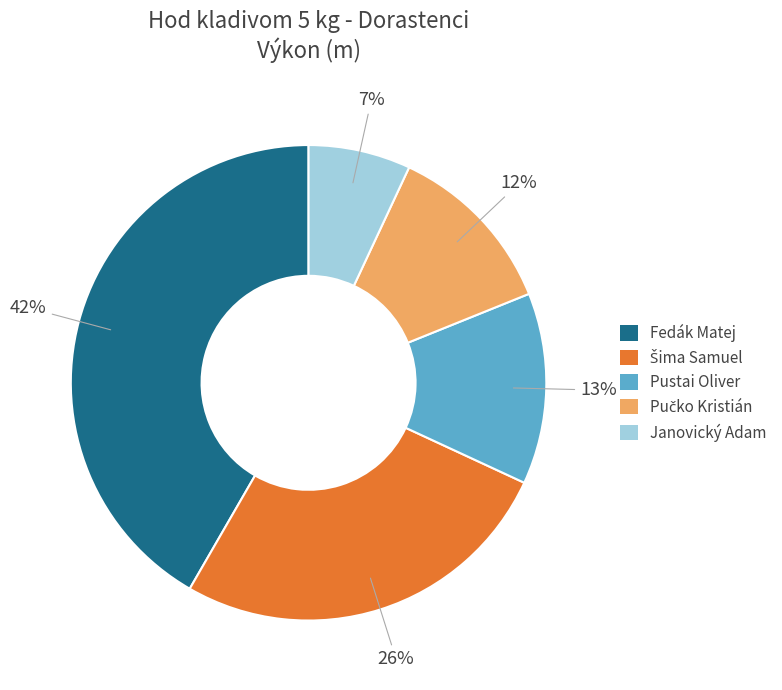

Between Janovický Adam and Pustai Oliver, which is larger?

Pustai Oliver